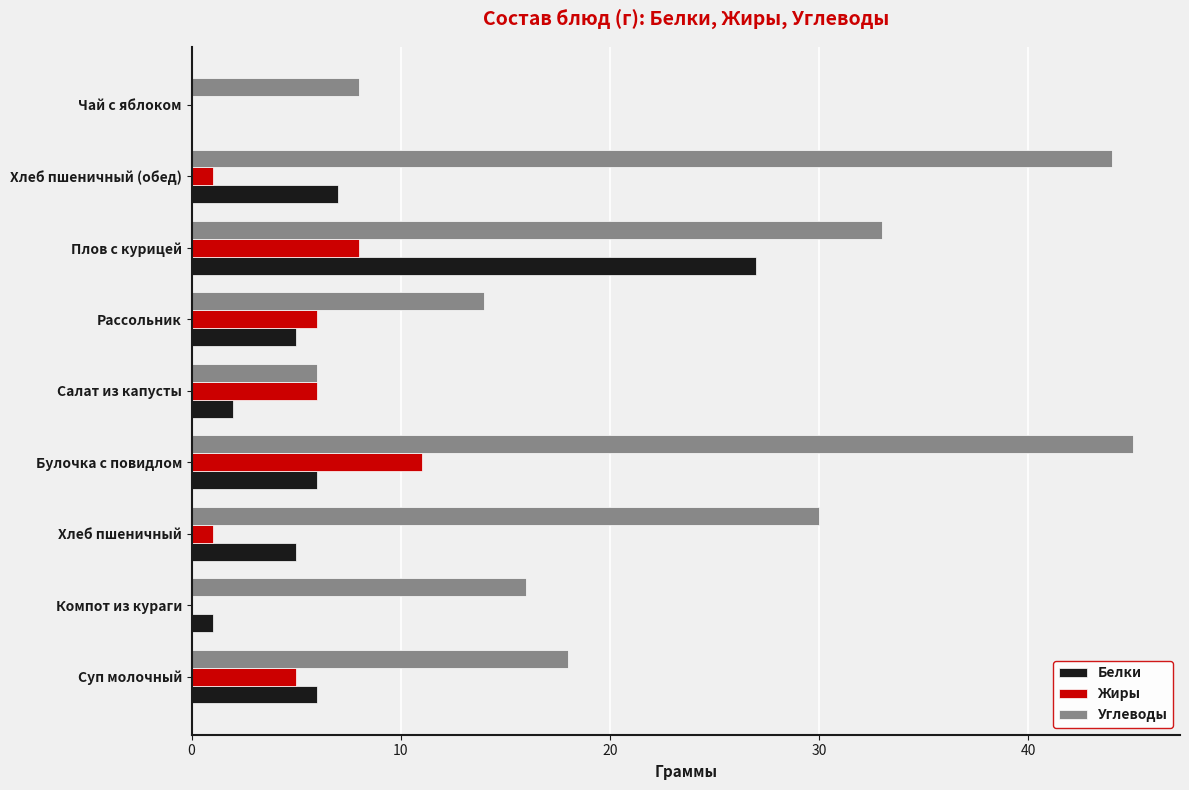

Which label corresponds to the largest value in the chart?

Булочка с повидлом